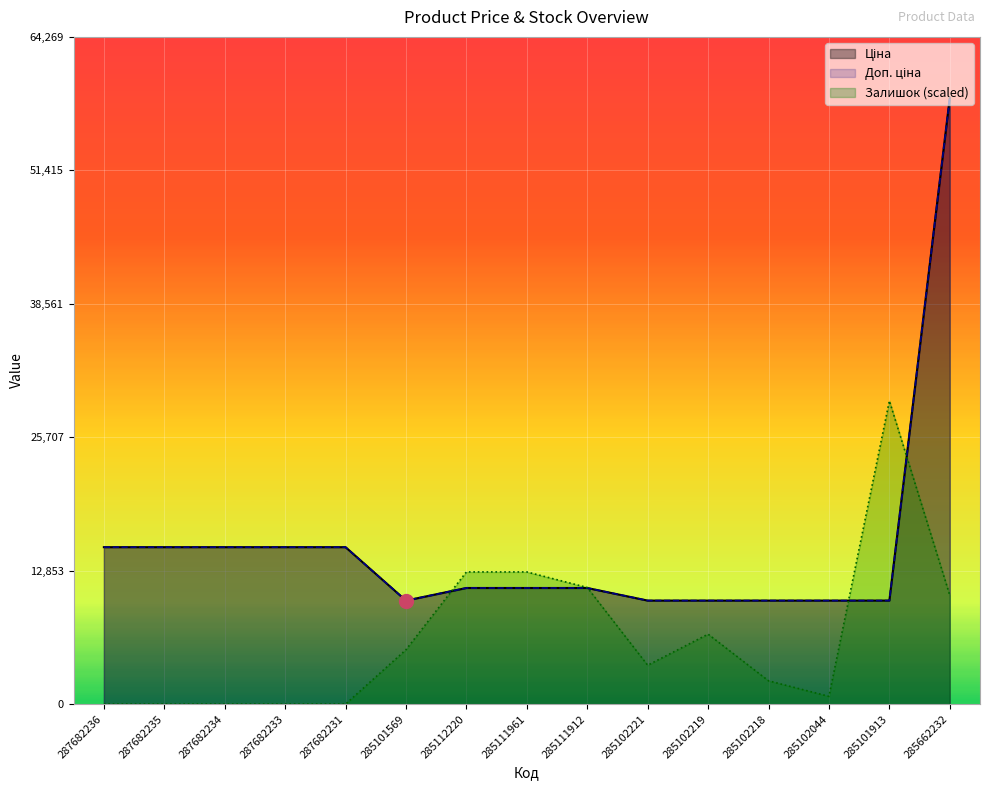

Reading left to right, extract all data points from this chart.

Ціна: 15120.0	15120.0	15120.0	15120.0	15120.0	9975.0	11188.2	11188.2	11188.2	9975.0	9975.0	9975.0	9975.0	9975.0	58426.5
Доп. ціна: 15120.0	15120.0	15120.0	15120.0	15120.0	9975.0	11188.2	11188.2	11188.2	9975.0	9975.0	9975.0	9975.0	9975.0	58426.5
Залишок: 0.0	0.0	0.0	0.0	0.0	5243.4	12734.0	12734.0	11235.9	3745.3	6741.5	2247.2	749.1	29213.3	10486.8